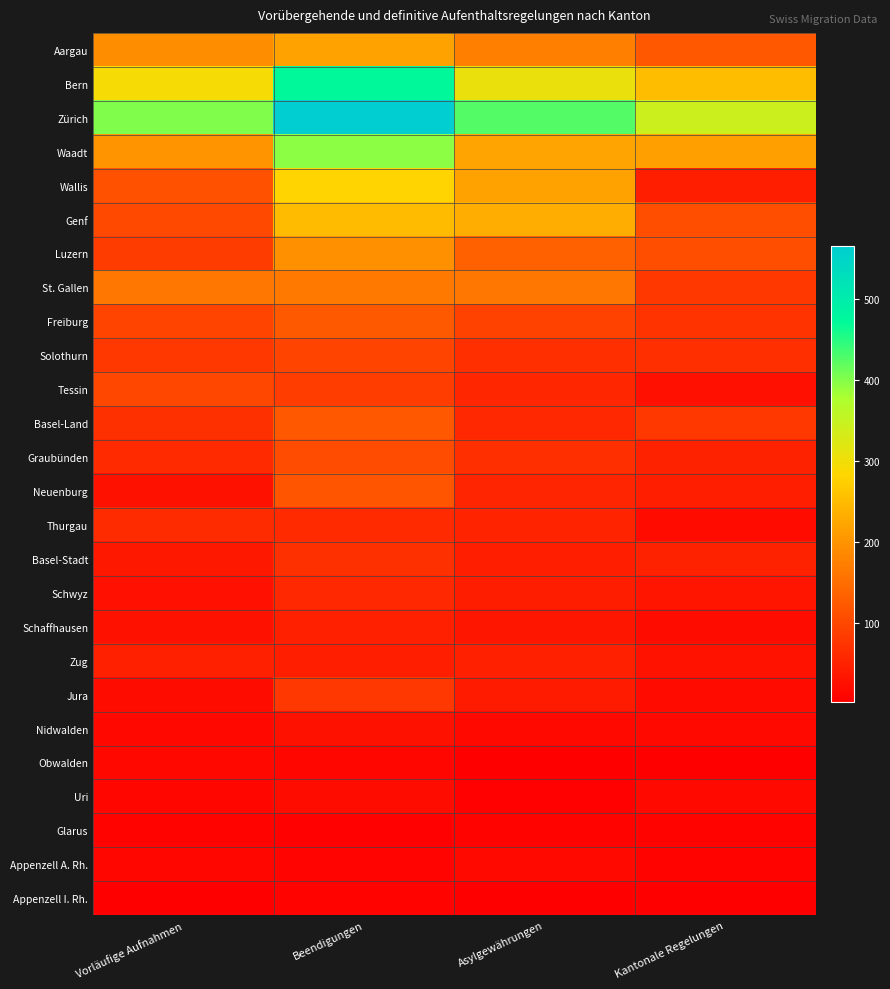

At which category does the chart reach its peak across all series?

Beendigungen